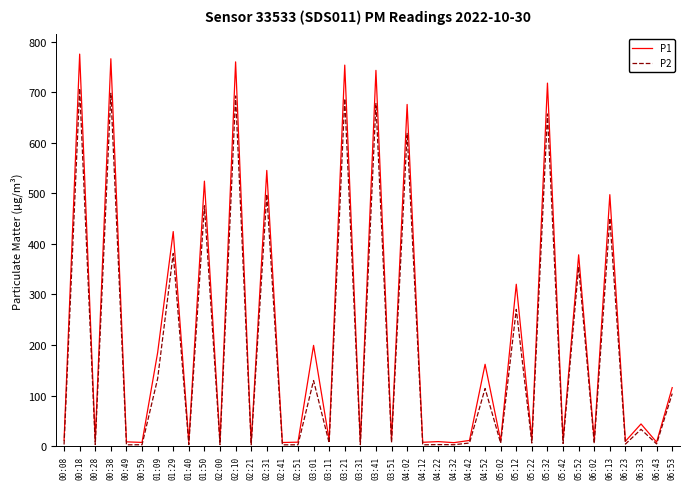

Where is the first local minimum for P2?

00:28